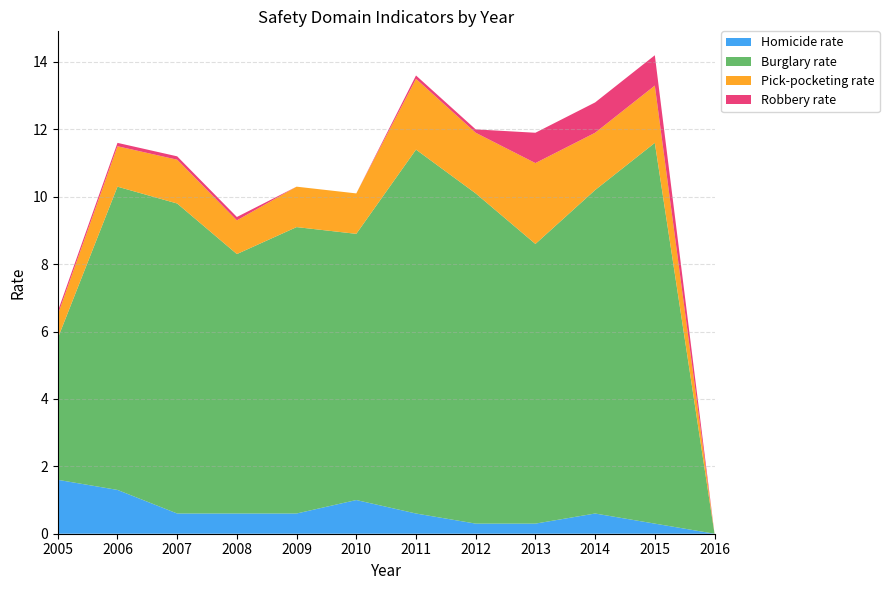

Reading left to right, extract all data points from this chart.

Homicide rate: 1.6	1.3	0.6	0.6	0.6	1.0	0.6	0.3	0.3	0.6	0.3	0.0
Burglary rate: 4.2	9.0	9.2	7.7	8.5	7.9	10.8	9.8	8.3	9.6	11.3	0.0
Pick-pocketing rate: 0.7	1.2	1.3	1.0	1.2	1.2	2.1	1.8	2.4	1.7	1.7	0.0
Robbery rate: 0.1	0.1	0.1	0.1	0.0	0.0	0.1	0.1	0.9	0.9	0.9	0.0